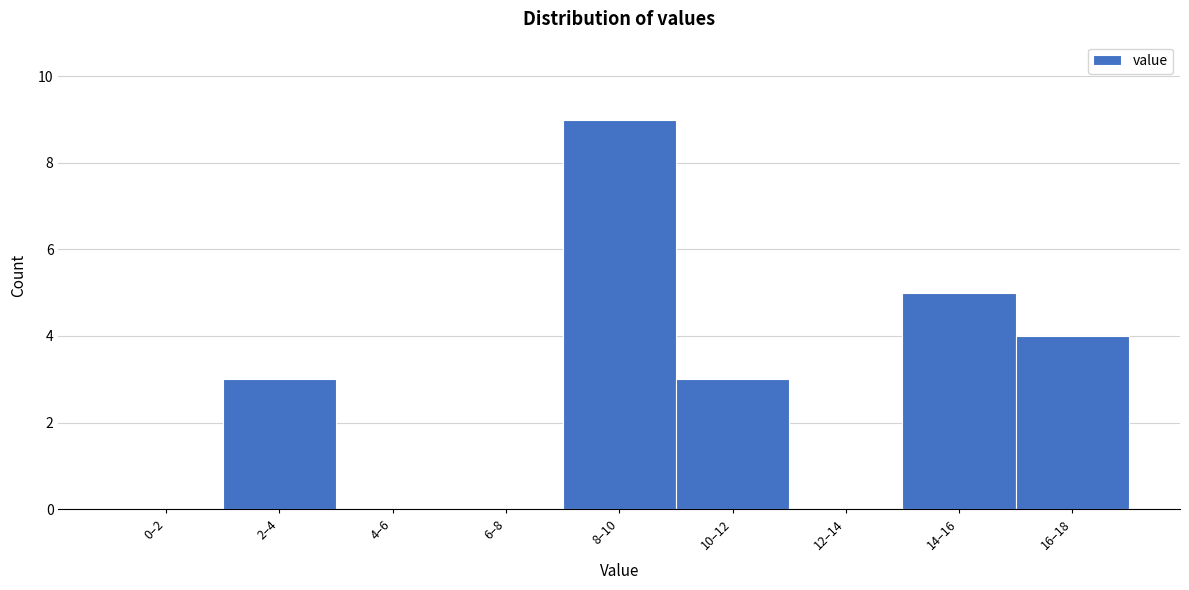

Reading left to right, transcribe all the data shown in this chart.

0–2=0	2–4=3	4–6=0	6–8=0	8–10=9	10–12=3	12–14=0	14–16=5	16–18=4